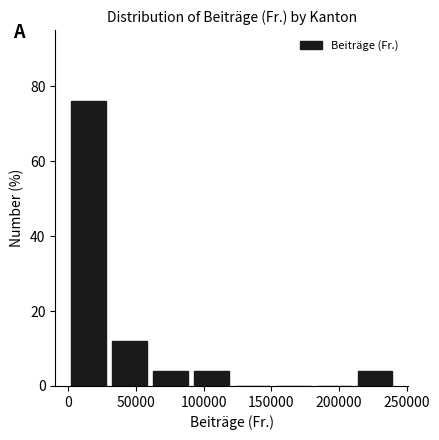

How tall is the bar that spans 210000 to 240000 on the x-axis? Neither the bar edges nor the heights are printed on the chart, so give them approximately, as read against the axes.

4